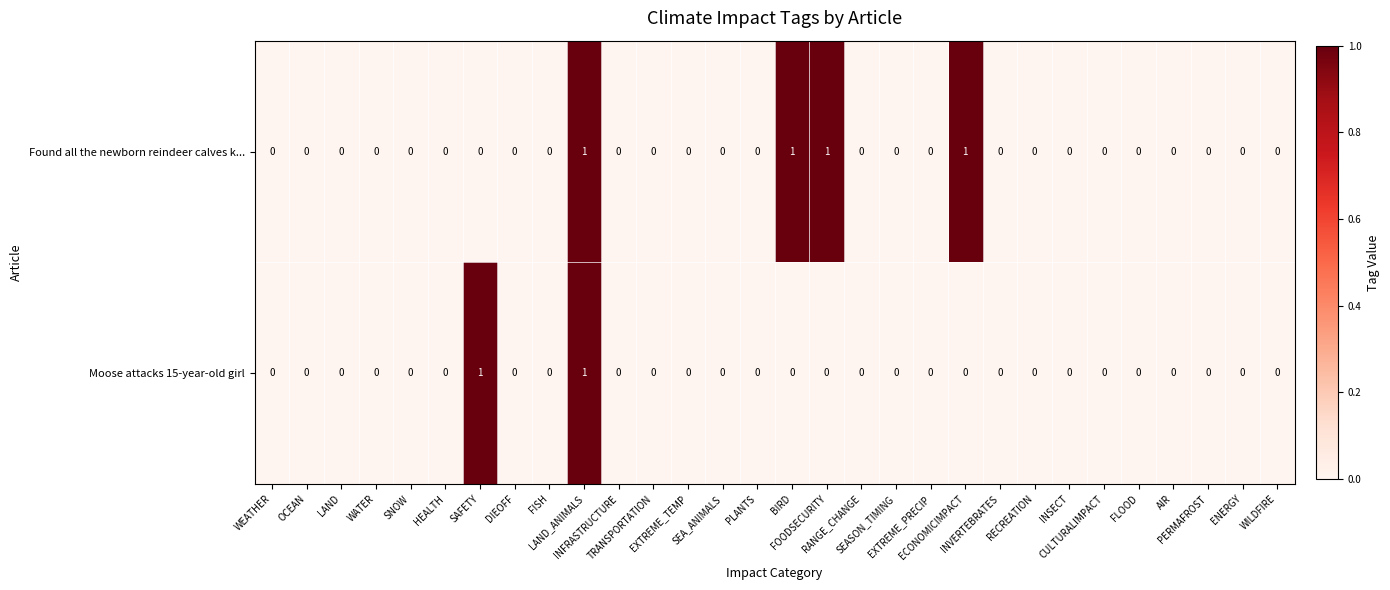

What is the sum of all Found all the newborn reindeer calves k... values?

4